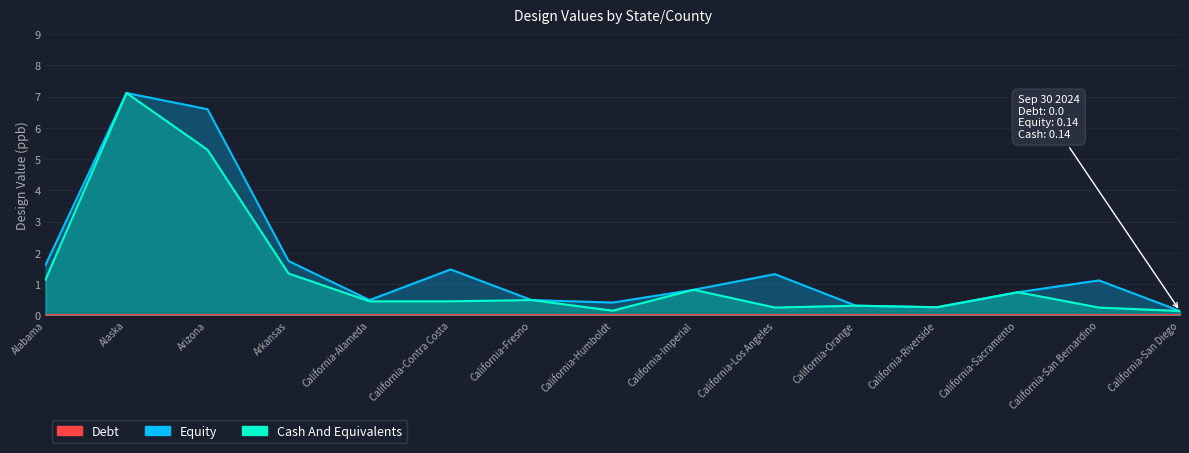

What is the sum of the Equity values at California-Riverside and California-Fresno?

0.8